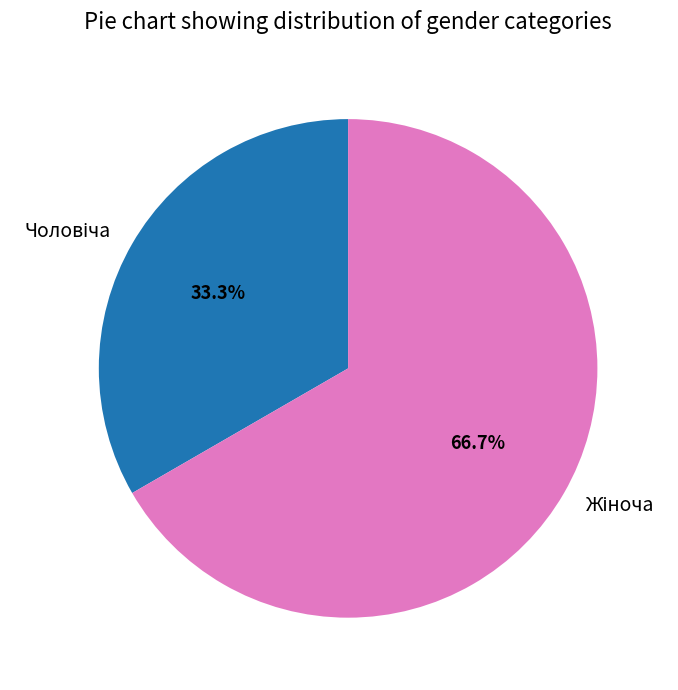

Does any single category account for the majority?

Yes